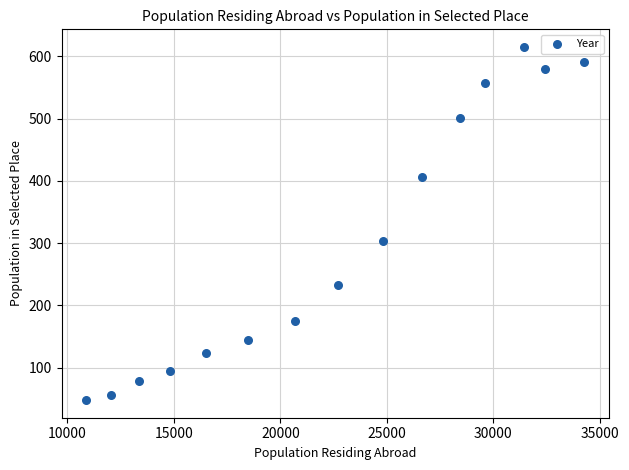

What is the range of X values (max minus min)?

23379